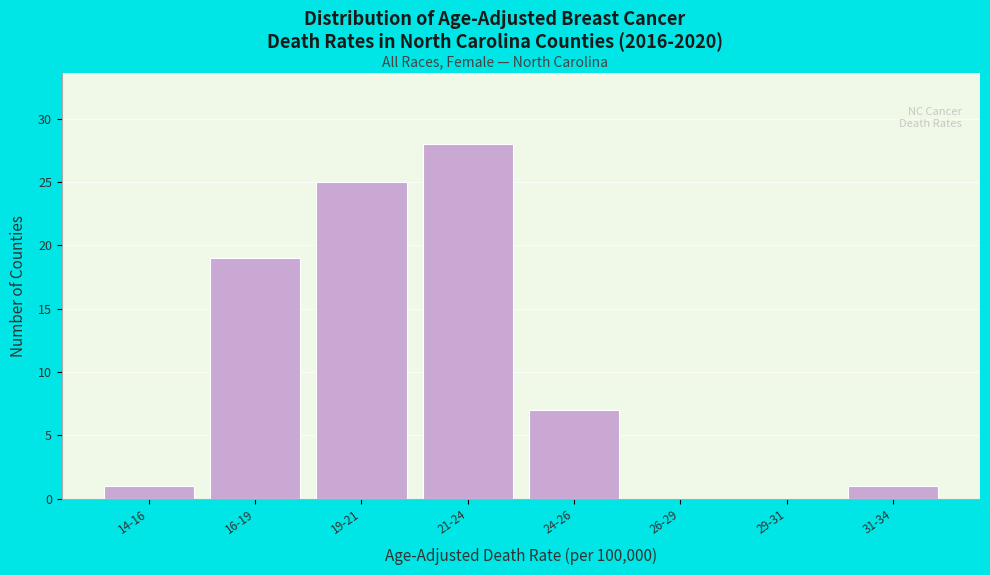

Reading left to right, extract all data points from this chart.

14-16=1	16-19=19	19-21=25	21-24=28	24-26=7	26-29=0	29-31=0	31-34=1